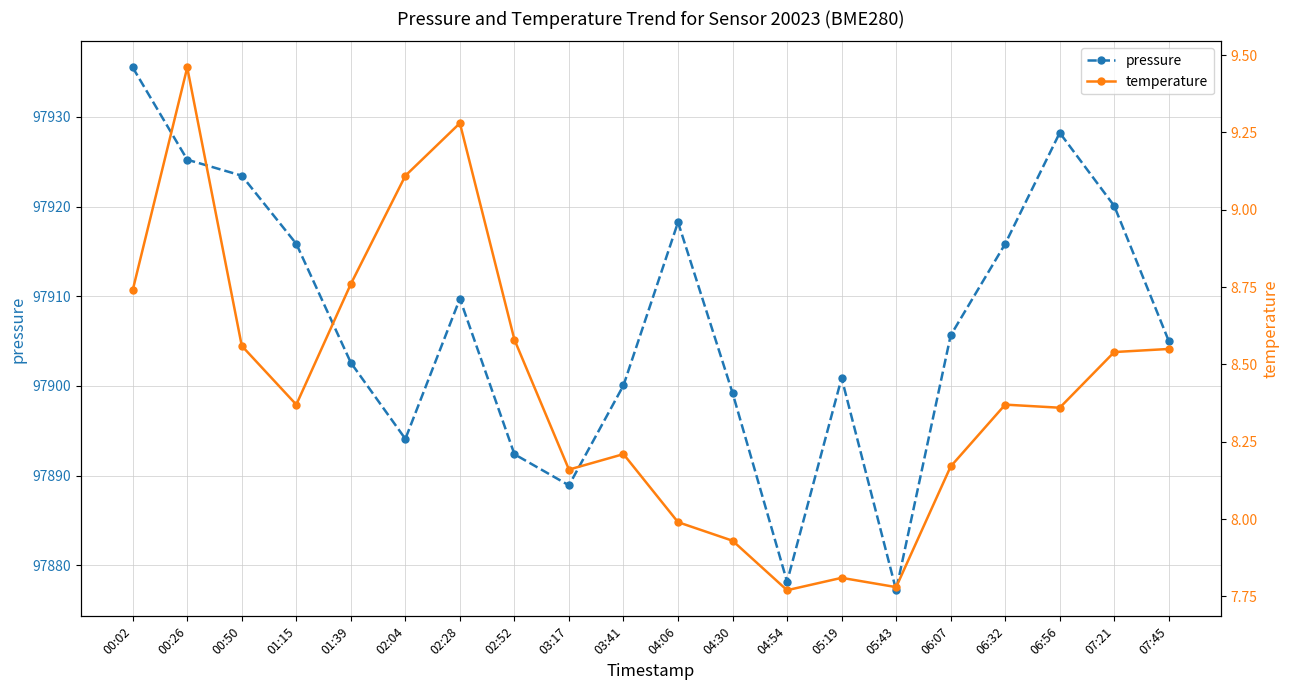

True or false: temperature has more than 1 interior local peaks.

True